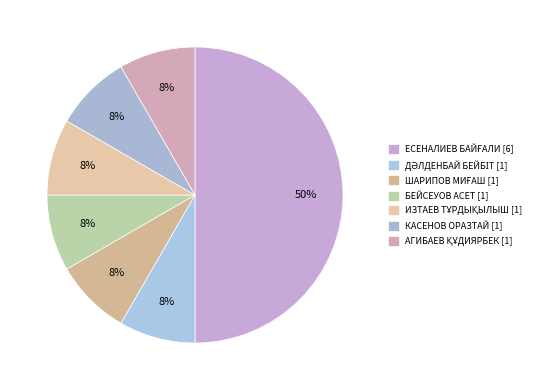

Is ИЗТАЕВ ТҰРДЫҚЫЛЫШ the majority of the pie?

No